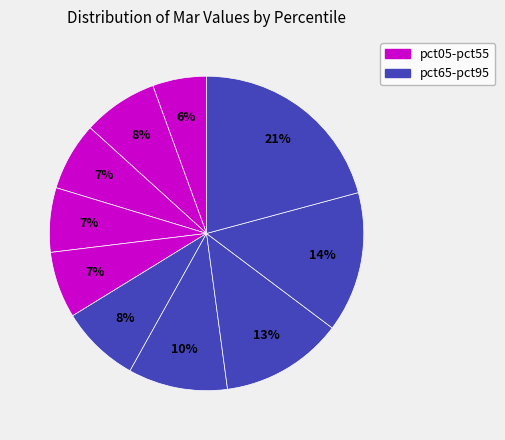

How many slices are in this pie chart?

10